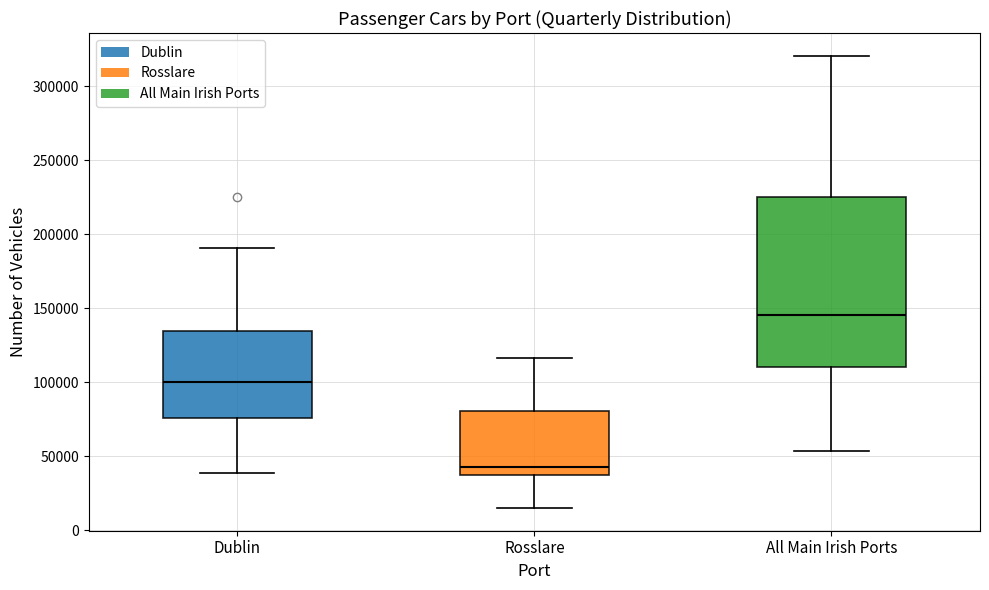

Reading left to right, transcribe this box plot: for each box, give where its median line is, the range the box spans, and where its two whiskers end, as read against the y-axis. The values are not printed on the chart, so give them approximately, as read against the axis.

Dublin: median 100000, box 75000 to 135000, whiskers 40000 to 190000
Rosslare: median 45000, box 35000 to 80000, whiskers 15000 to 115000
All Main Irish Ports: median 145000, box 110000 to 225000, whiskers 55000 to 320000